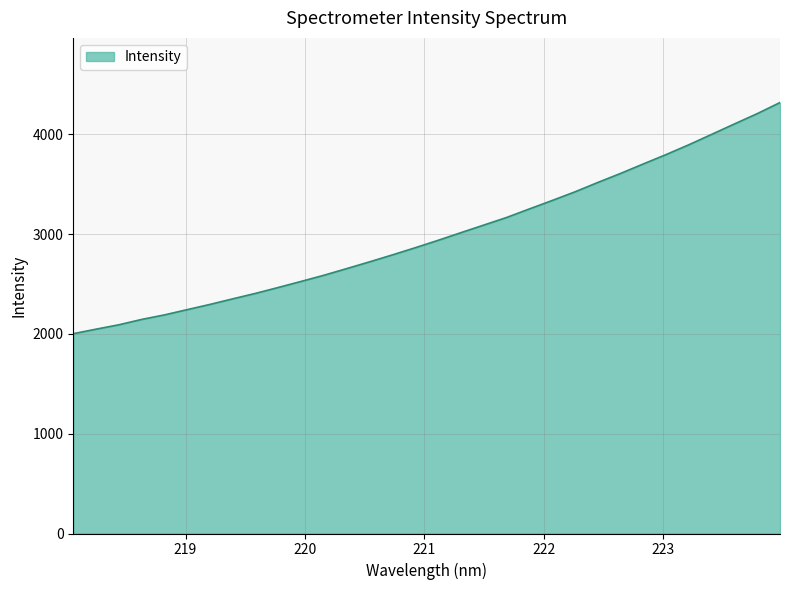

What is the average value?

2994.0